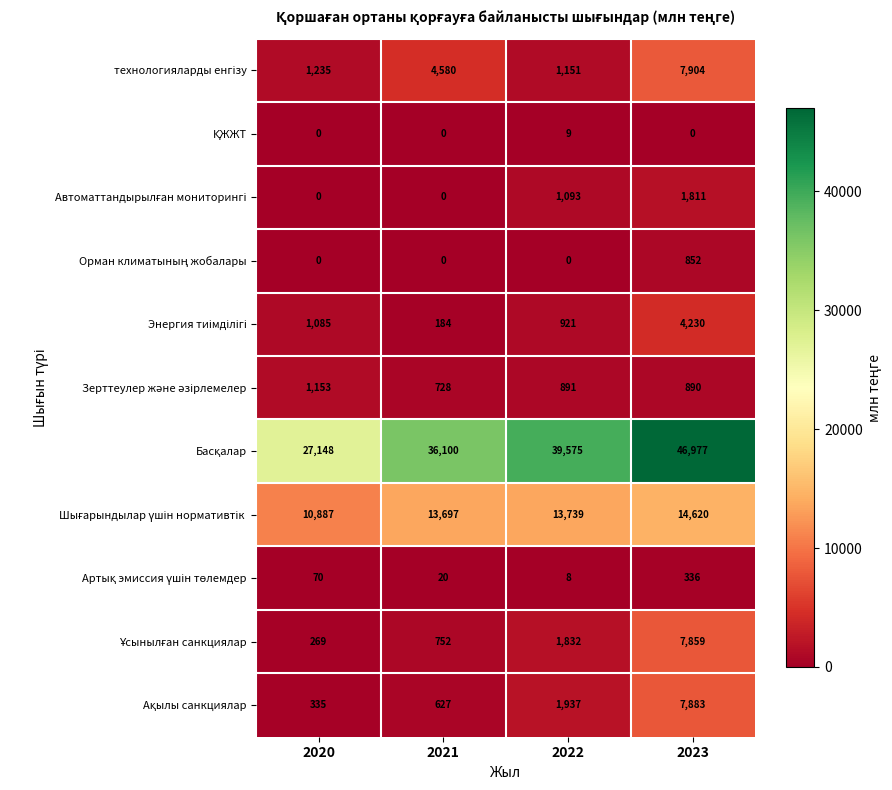

What is the difference between the highest and lowest values at 2021?

36100